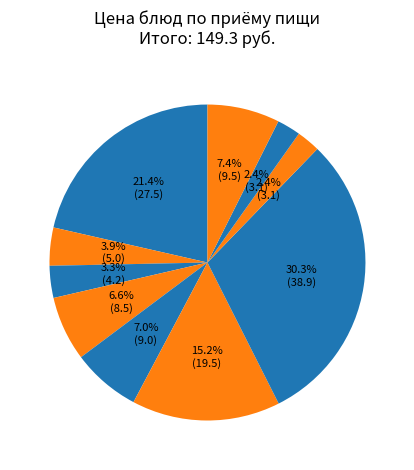

How many segments does this pie chart have?

10